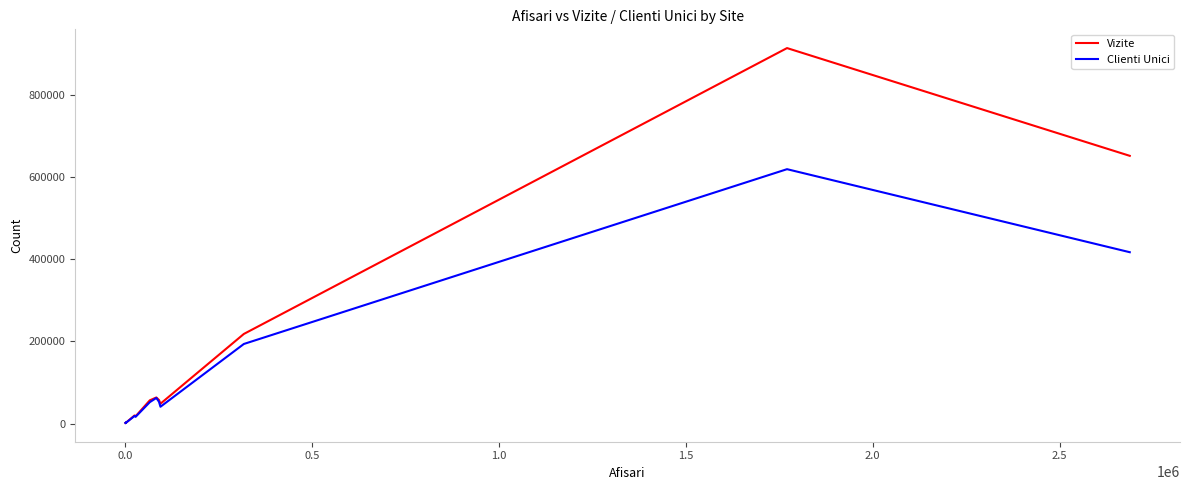

Which series has the largest total across all categories?

Vizite